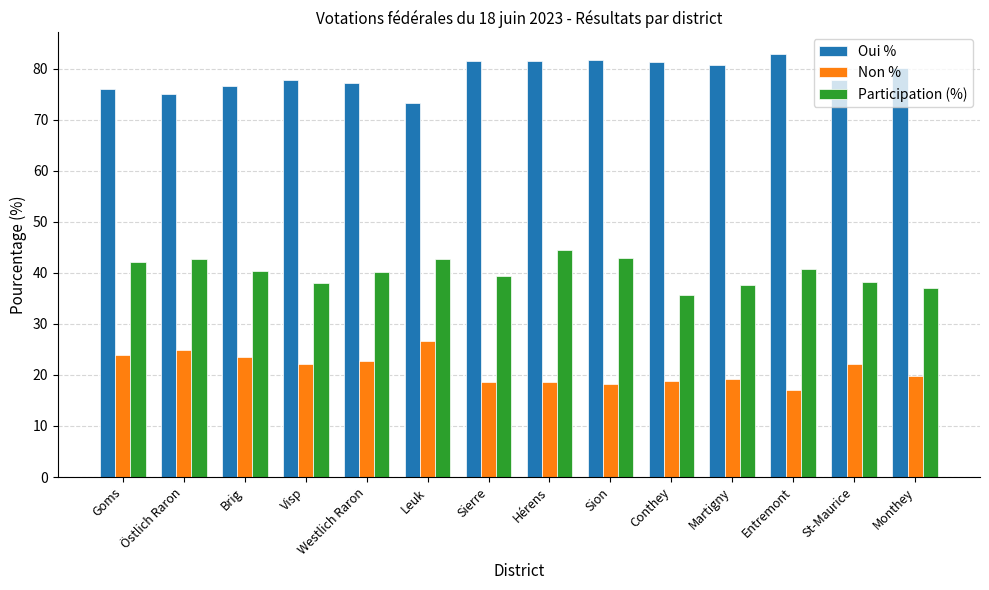

What is the sum of all Participation (%) values?

562.3